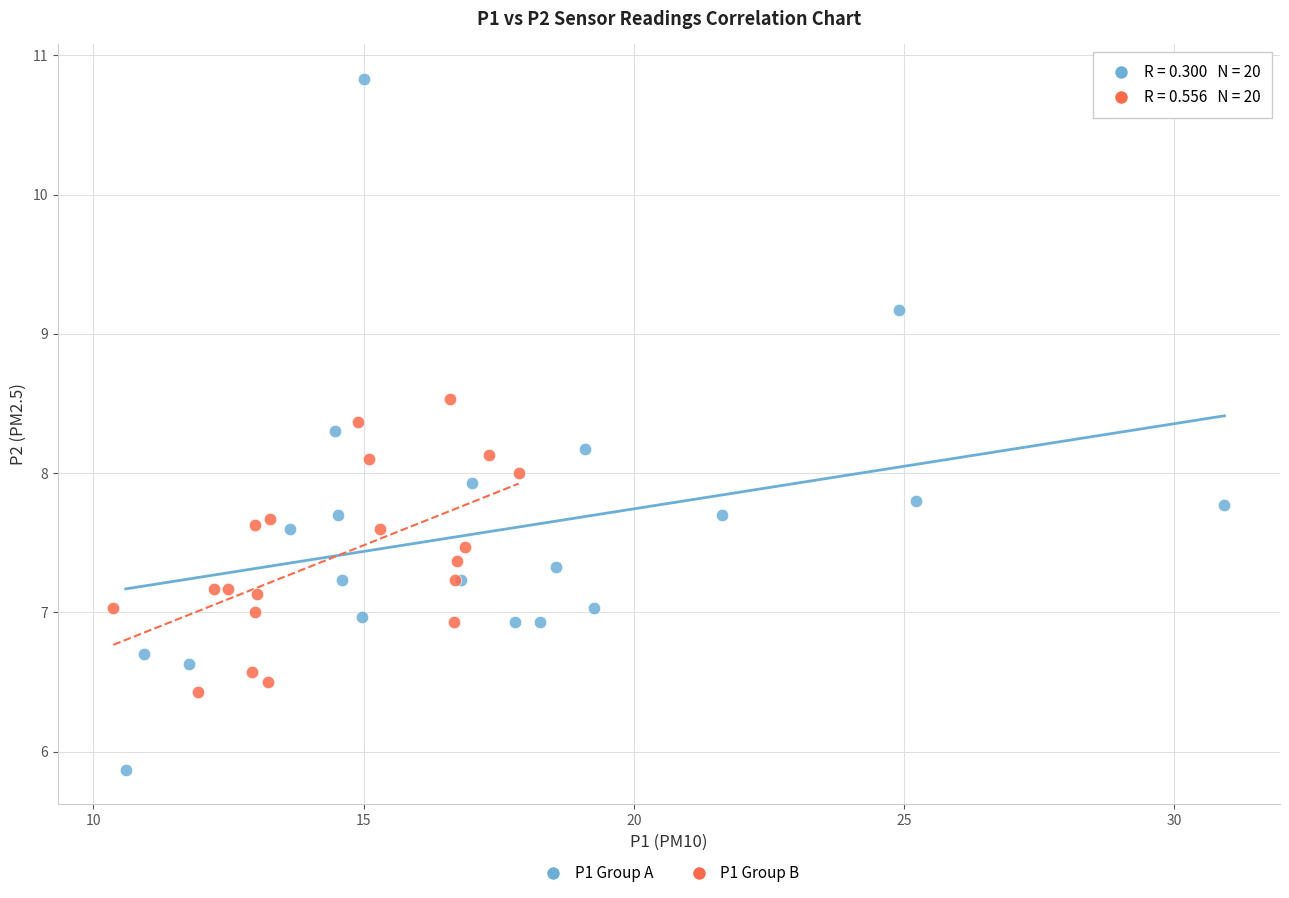

Which series reaches the minimum Y coordinate?

P1 Group A